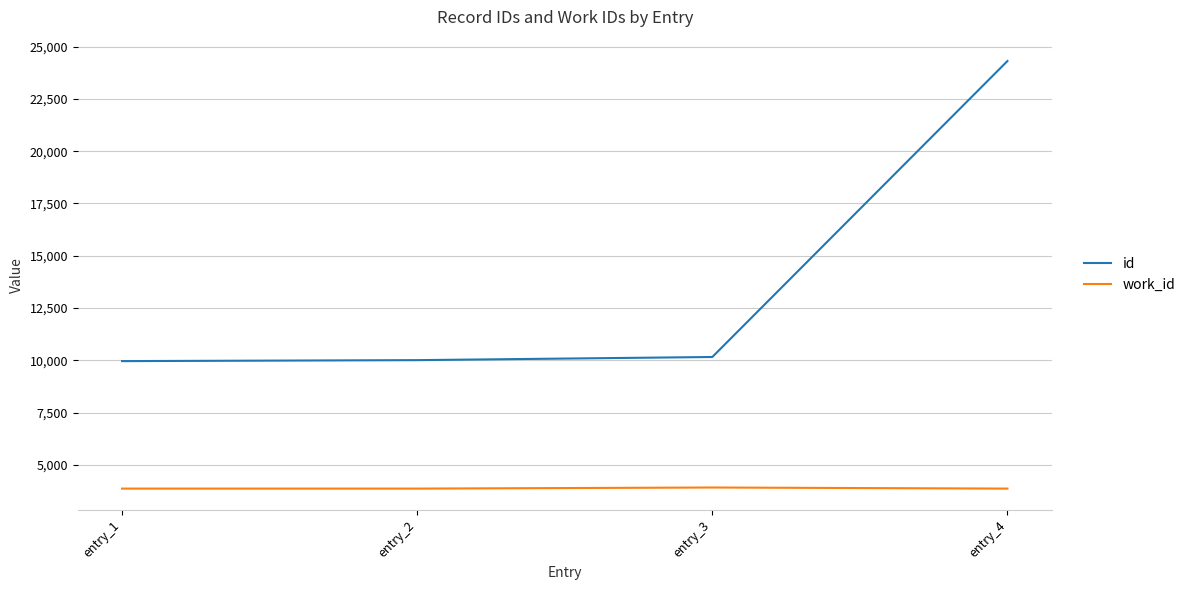

The value of id at entry_3 is 10159. True or false?

True